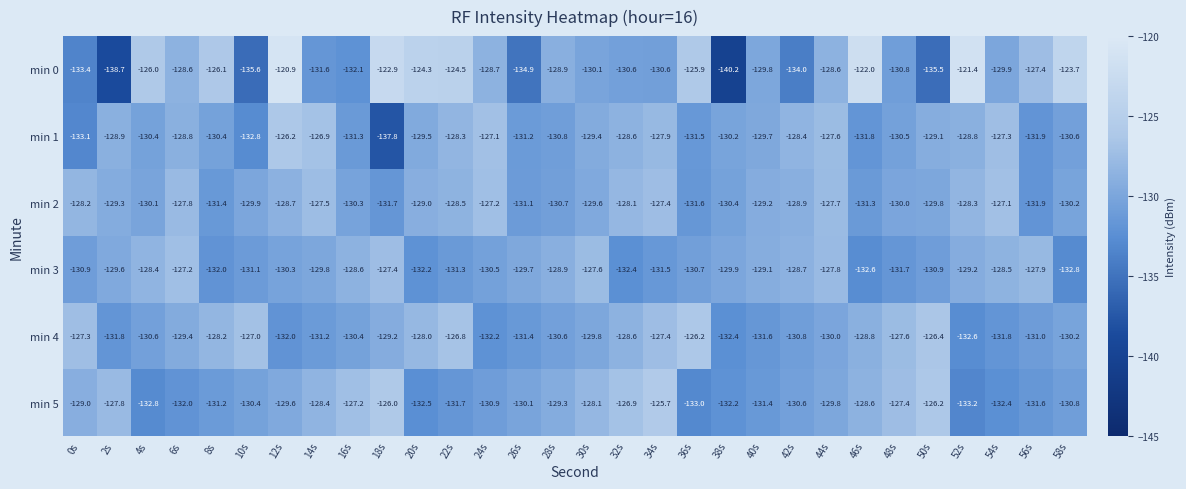

How many data points does each series have?

30